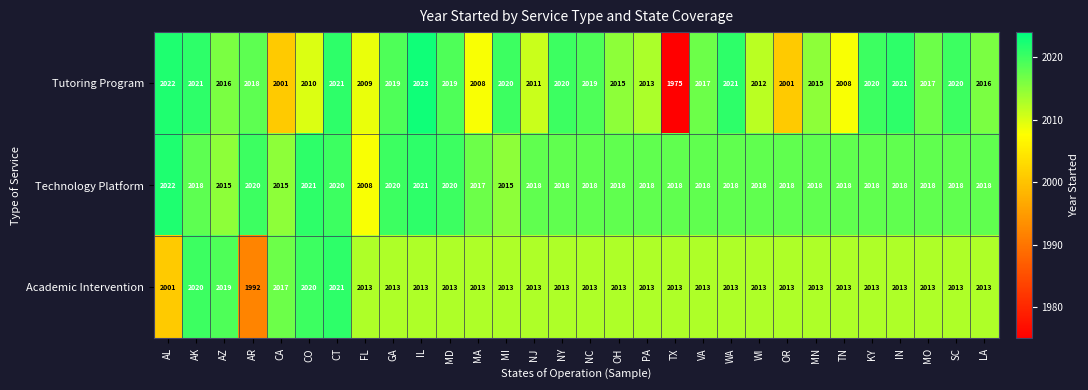

What is the total value across all series at MN?

6046